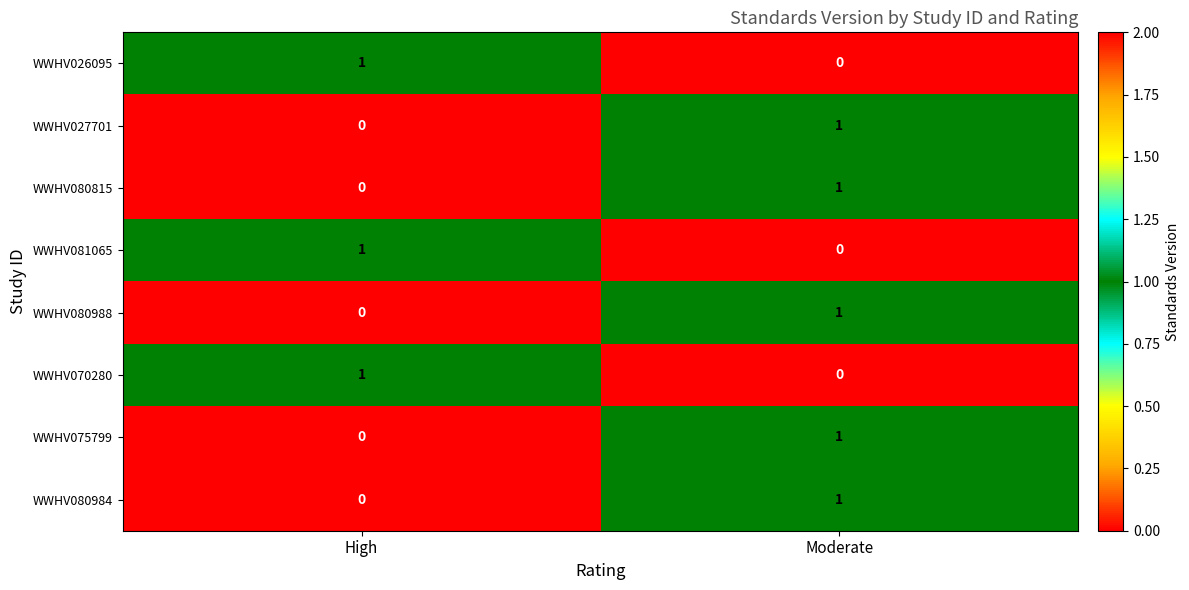

At which label is WWHV075799 closest to 0?

High